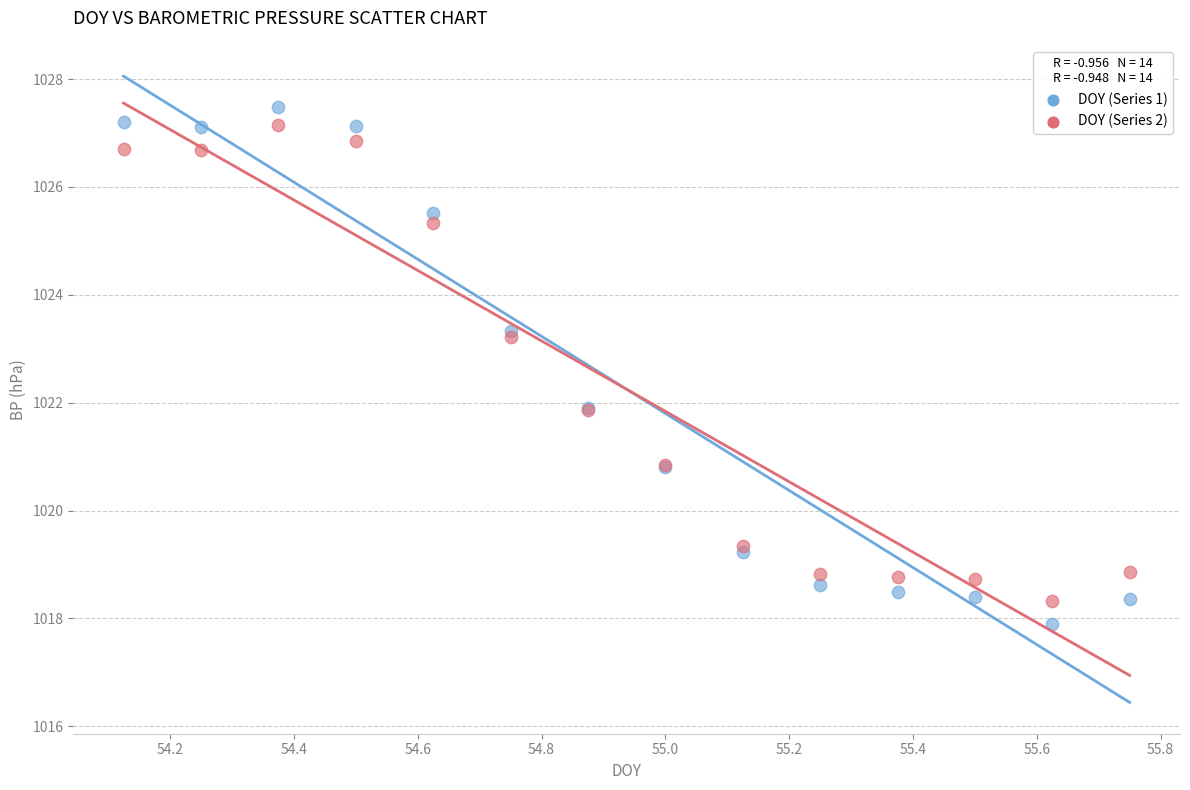

Which series has the widest spread of Y values?

DOY (Series 1)